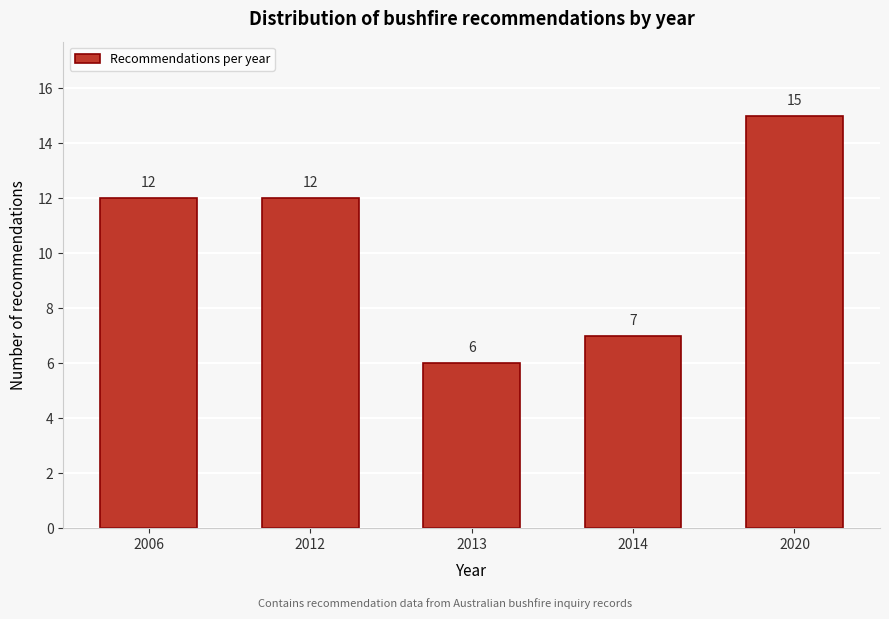

Reading left to right, what are all the values shown in this chart?

2006=12	2012=12	2013=6	2014=7	2020=15